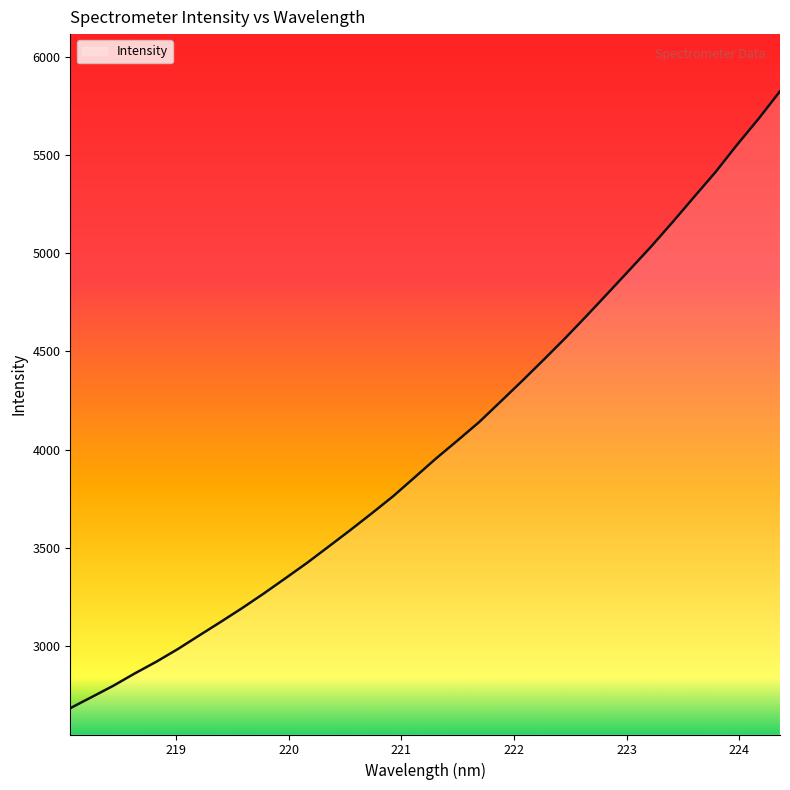

What is the greatest value displayed?

5825.4